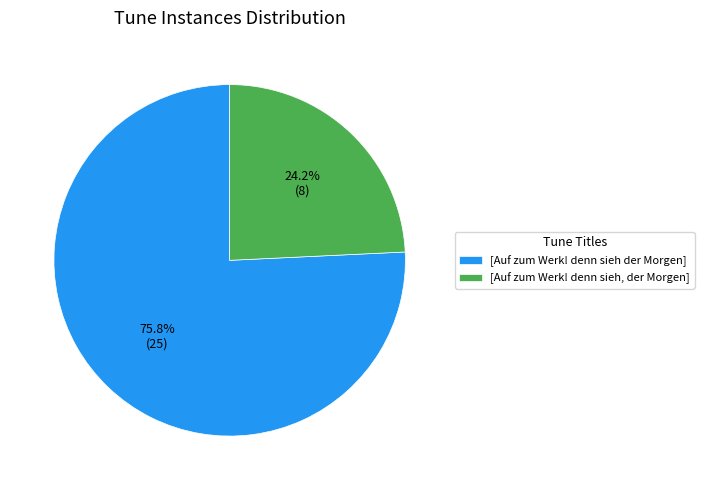

What is the ratio of the value at [Auf zum Werk! denn sieh, der Morgen] to the value at [Auf zum Werk! denn sieh der Morgen]?

0.3